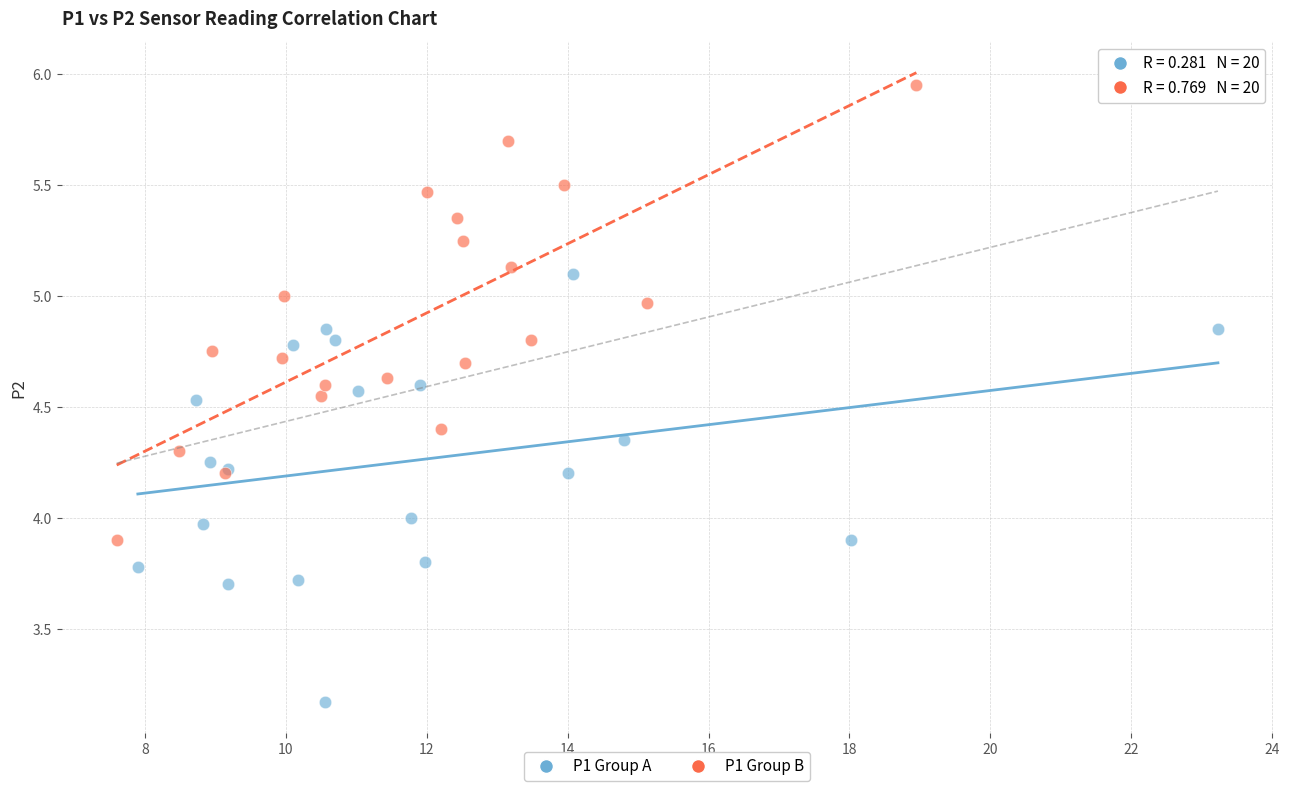

Which series reaches the minimum Y coordinate?

P1 Group A